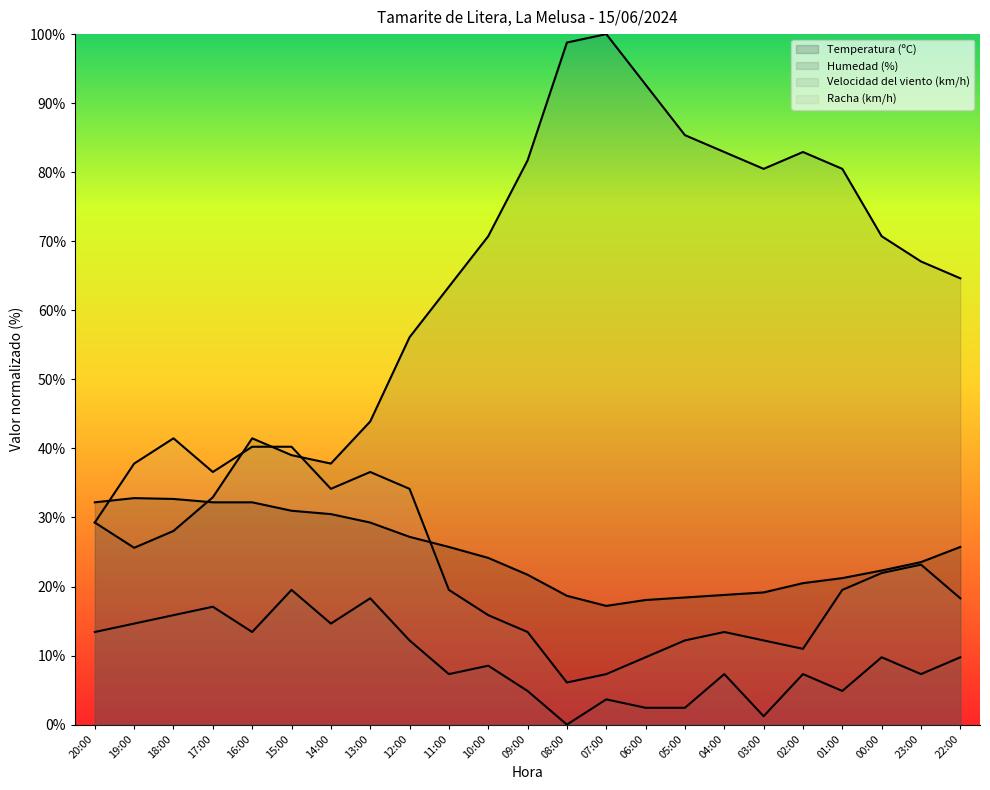

The value of Humedad (%) at 09:00 is 120.6. True or false?

False